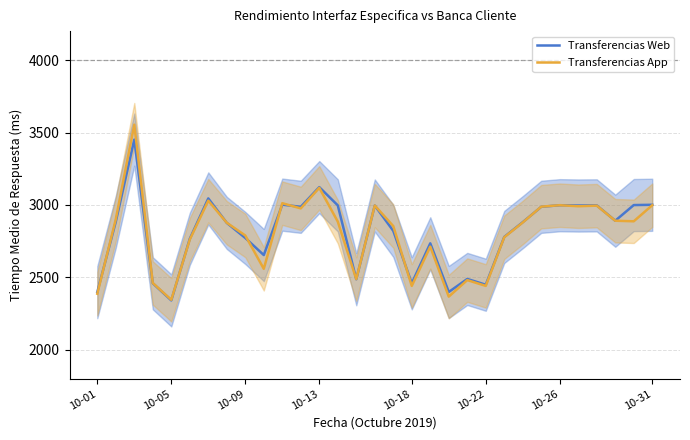

Between 10-22 and 16, which is larger?

16